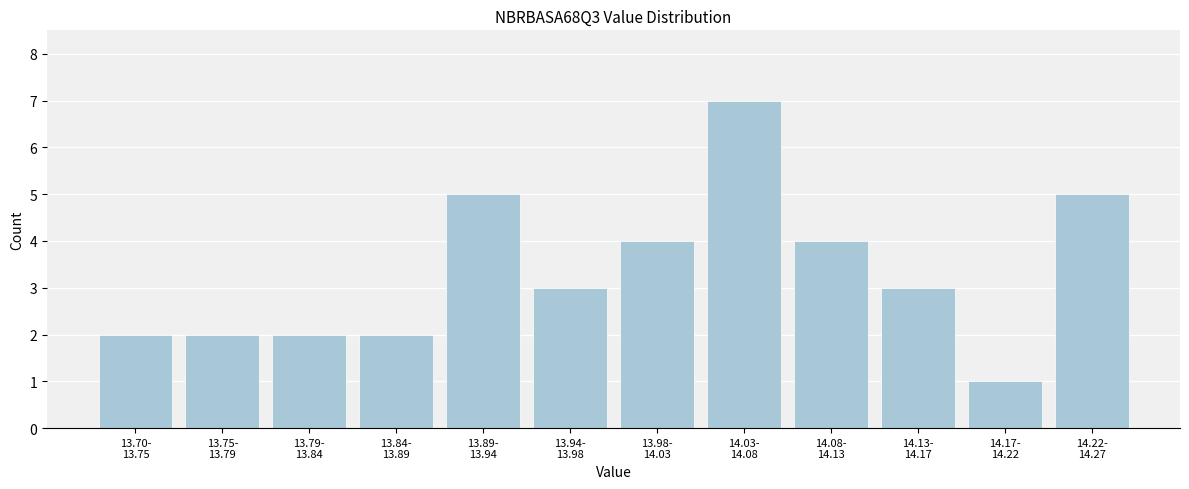

Reading left to right, what are all the values shown in this chart?

2	2	2	2	5	3	4	7	4	3	1	5